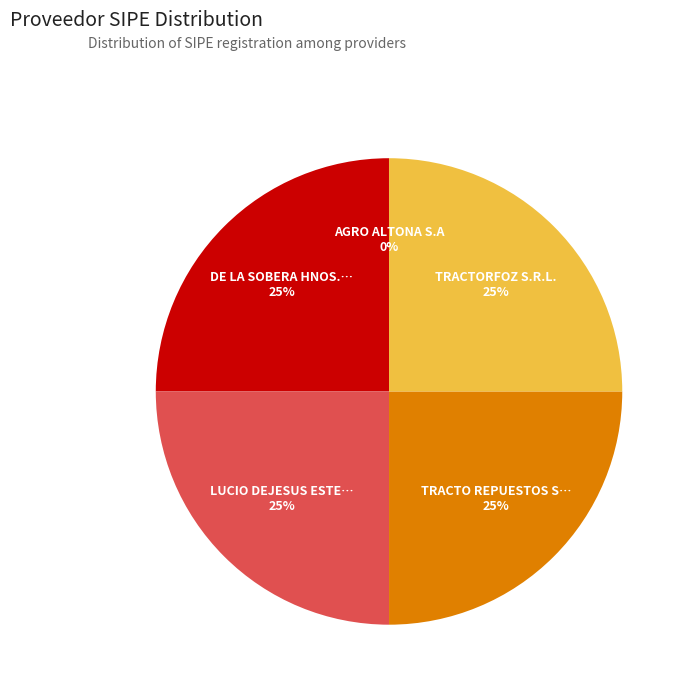

To the nearest percent, what is the average slice percentage?

20%